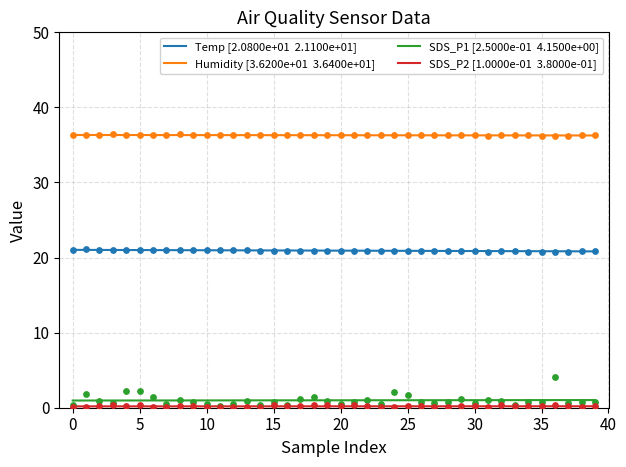

At how many categories does at least one series exceed 35?

40